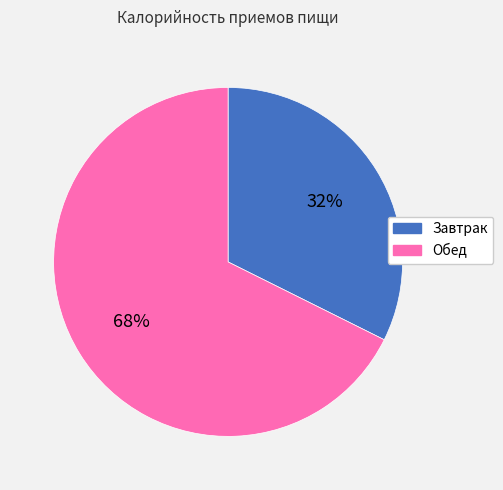

Which has a higher value, Завтрак or Обед?

Обед